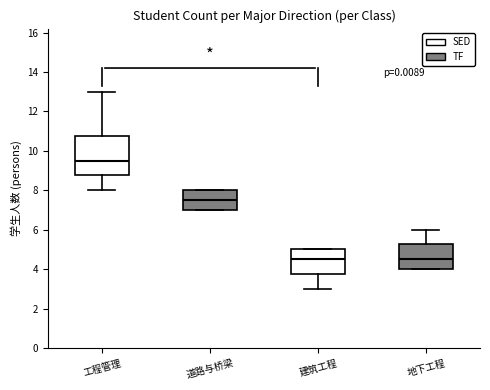

Reading left to right, read every box against the y-axis: the position of its median line, the range the box covers, and the ends of its whiskers. The values are not printed on the chart, so give them approximately, as read against the axis.

工程管理: median 9.6, box 8.8 to 10.8, whiskers 8.0 to 13.0
道路与桥梁: median 7.6, box 7.0 to 8.0, whiskers 7.0 to 8.0
建筑工程: median 4.6, box 3.8 to 5.0, whiskers 3.0 to 5.0
地下工程: median 4.6, box 4.0 to 5.2, whiskers 4.0 to 6.0